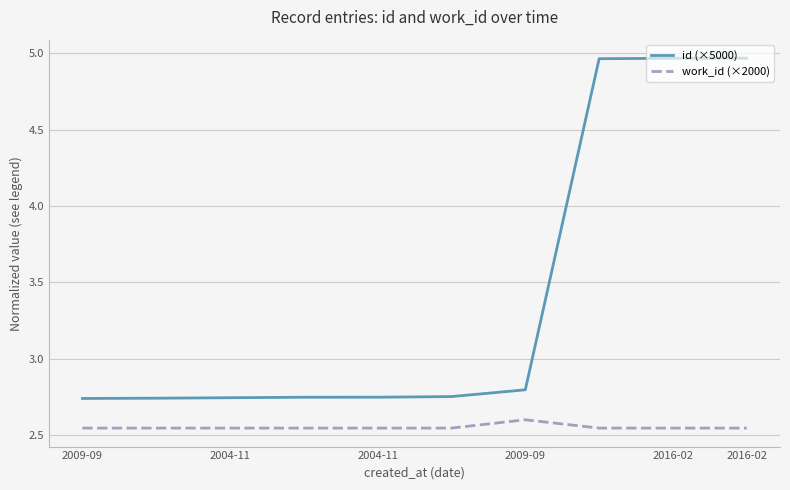

Does the chart display data point markers on the line(s)?

No